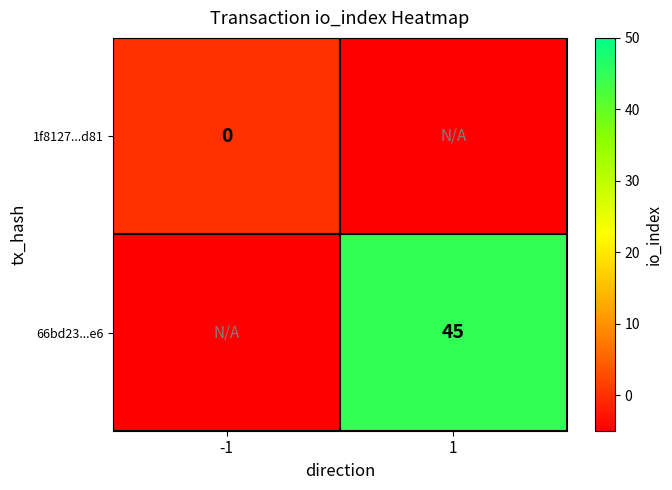

Is it true that 66bd23...e6 equals 72 at 1?

False